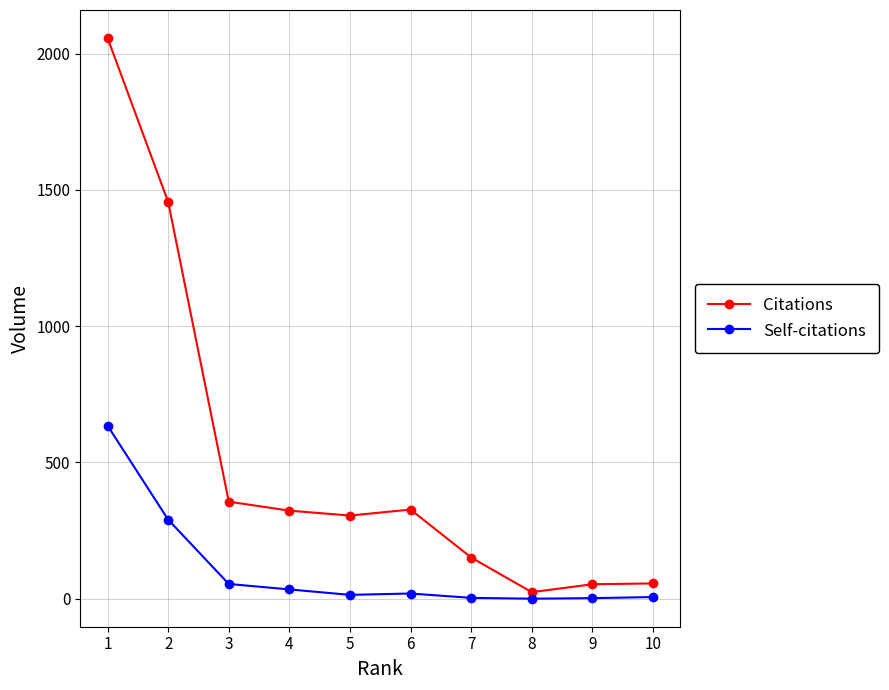

What is the maximum value shown in the chart?

2057